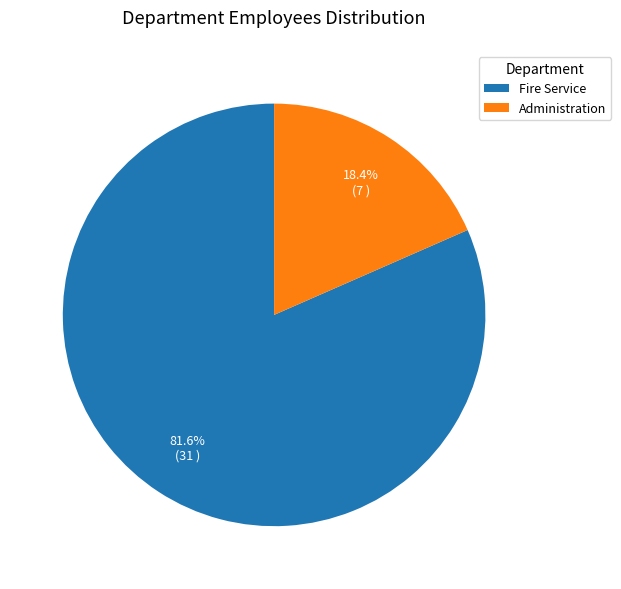

To the nearest percent, what portion does Administration represent?

18%